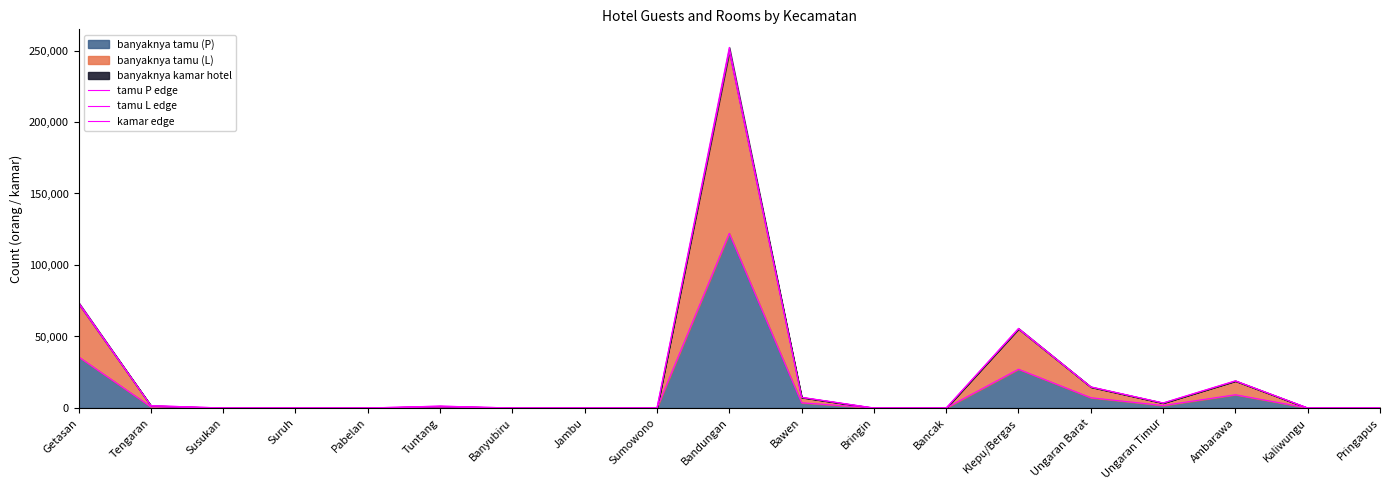

Reading left to right, transcribe all the data shown in this chart.

tamu P edge: Getasan=35756	Tengaran=796	Susukan=0	Suruh=0	Pabelan=0	Tuntang=629	Banyubiru=0	Jambu=0	Sumowono=0	Bandungan=122158	Bawen=3623	Bringin=0	Bancak=0	Klepu/Bergas=27081	Ungaran Barat=7164	Ungaran Timur=1707	Ambarawa=9243	Kaliwungu=0	Pringapus=0
tamu L edge: Getasan=72971	Tengaran=1624	Susukan=0	Suruh=0	Pabelan=0	Tuntang=1283	Banyubiru=0	Jambu=0	Sumowono=0	Bandungan=249302	Bawen=7393	Bringin=0	Bancak=0	Klepu/Bergas=55267	Ungaran Barat=14620	Ungaran Timur=3483	Ambarawa=18863	Kaliwungu=0	Pringapus=0
kamar edge: Getasan=73851	Tengaran=1654	Susukan=0	Suruh=0	Pabelan=0	Tuntang=1326	Banyubiru=0	Jambu=0	Sumowono=0	Bandungan=252206	Bawen=7465	Bringin=0	Bancak=0	Klepu/Bergas=55695	Ungaran Barat=14801	Ungaran Timur=3510	Ambarawa=19021	Kaliwungu=0	Pringapus=0